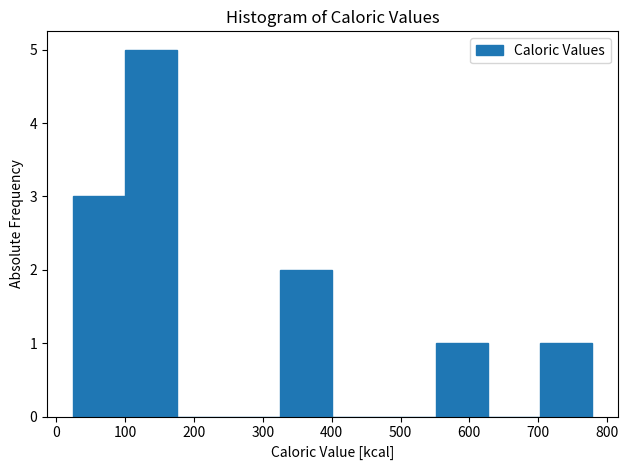

Reading left to right, list every bar in this chart as the range it spans on the x-axis followed by its height. Neither the bar edges nor the heights are printed on the chart, so give them approximately, as read against the axes.

20 to 100: 3
100 to 170: 5
170 to 250: 0
250 to 330: 0
330 to 400: 2
400 to 480: 0
480 to 550: 0
550 to 630: 1
630 to 700: 0
700 to 780: 1